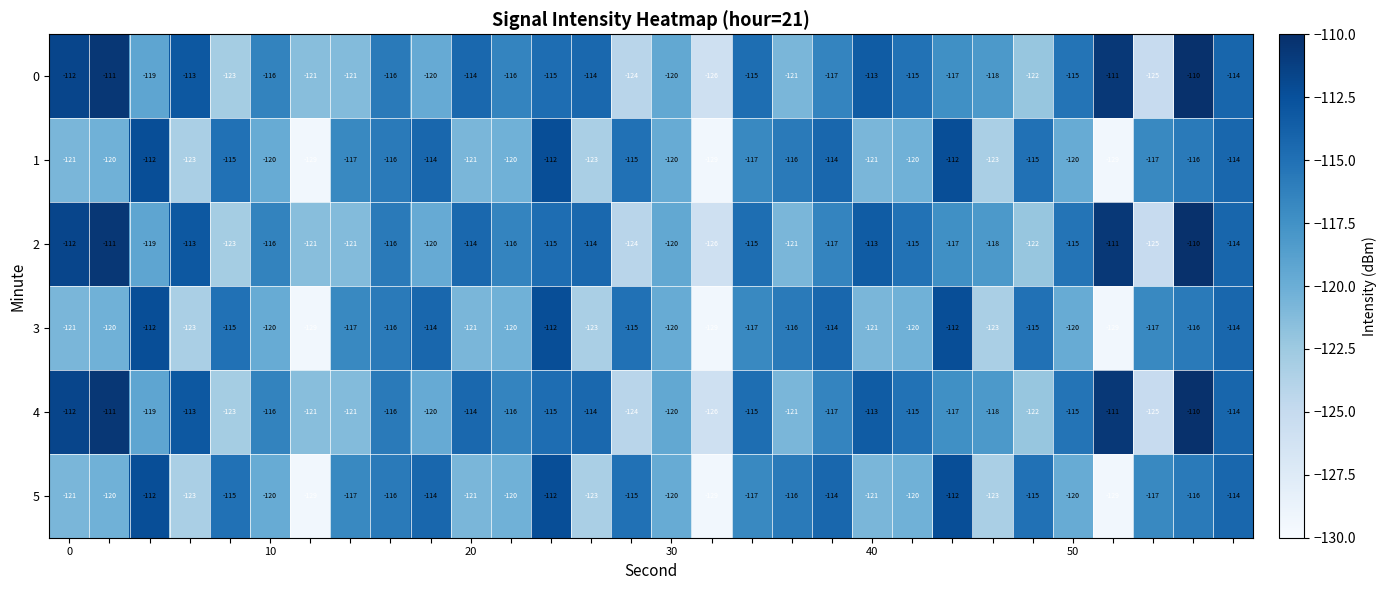

What is the difference between the maximum and second lowest values in the 3 series?

17